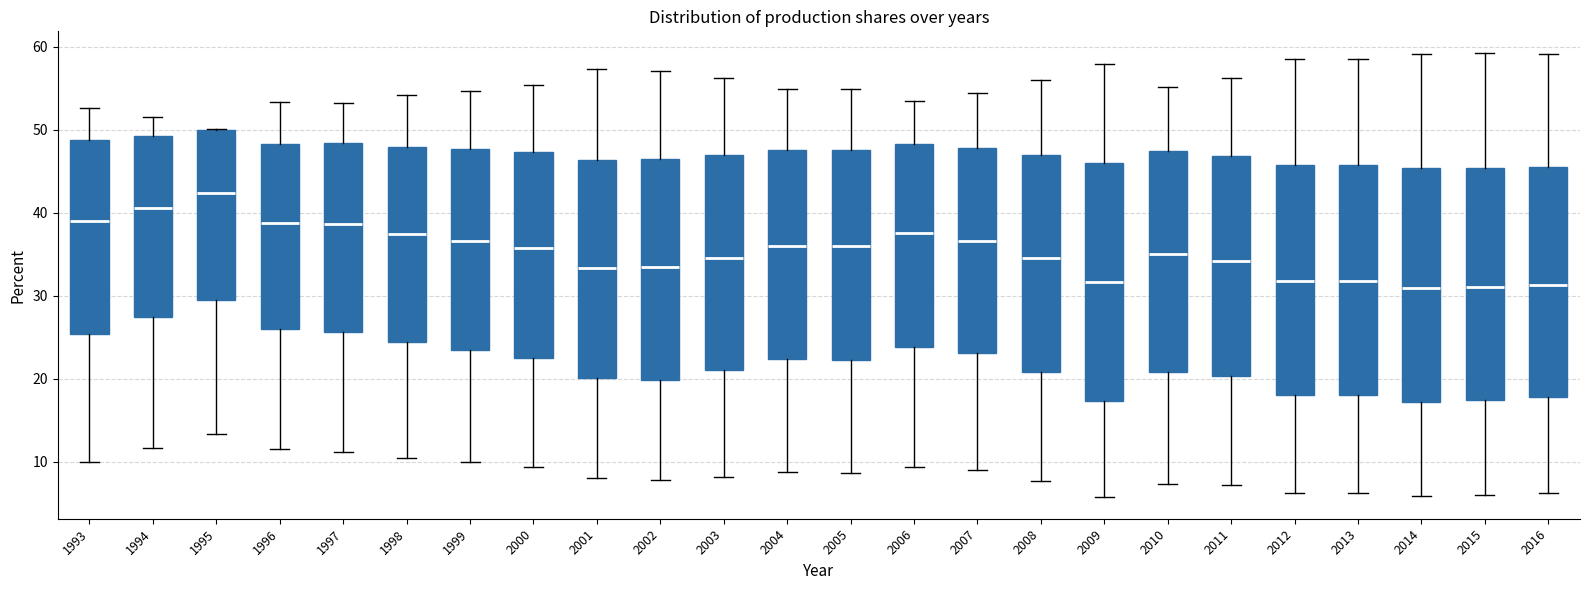

Where is the upper edge of the box at x = 2011 on the y-axis? The values are not printed on the chart, so give them approximately, as read against the axis.

47